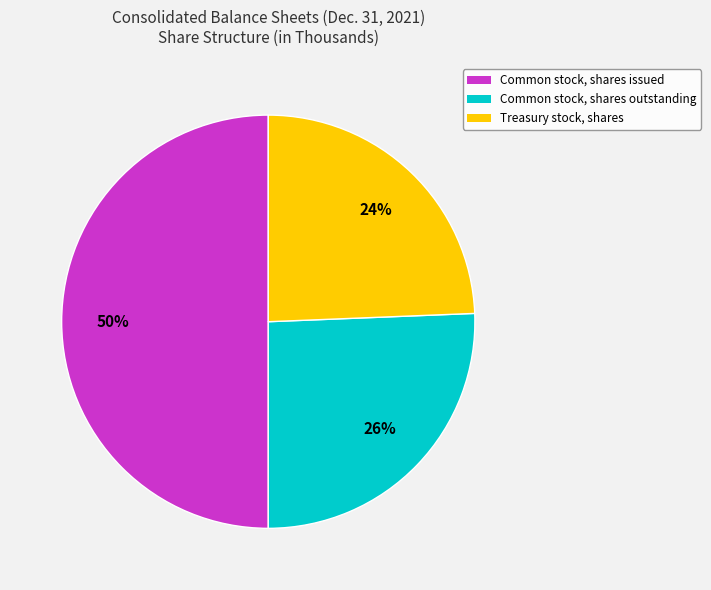

To the nearest percent, what portion does Treasury stock, shares represent?

24%